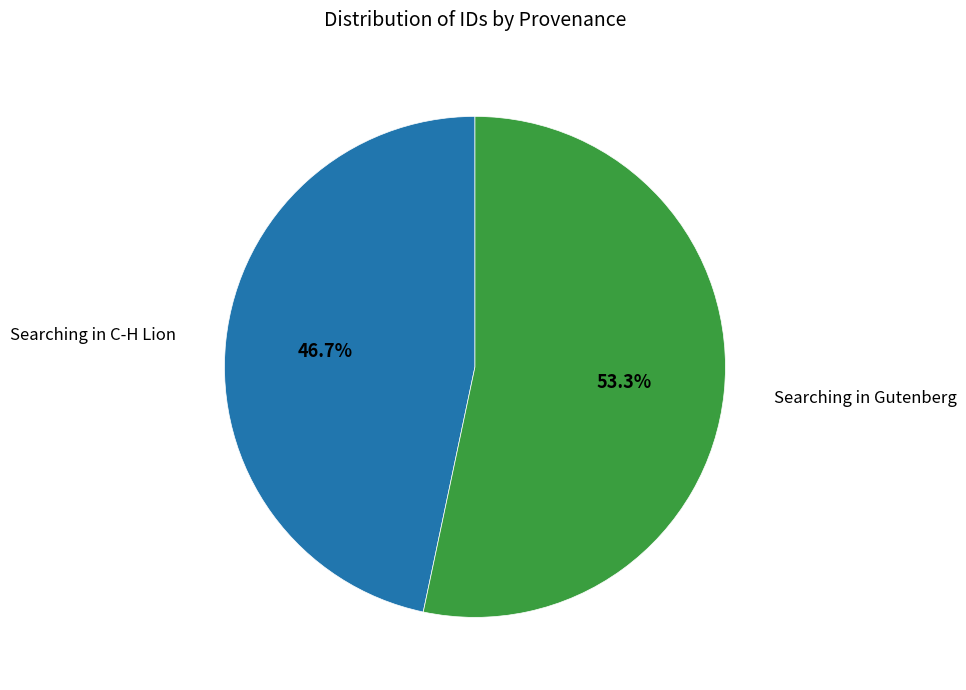

Does Searching in Gutenberg represent more than half of the total?

Yes